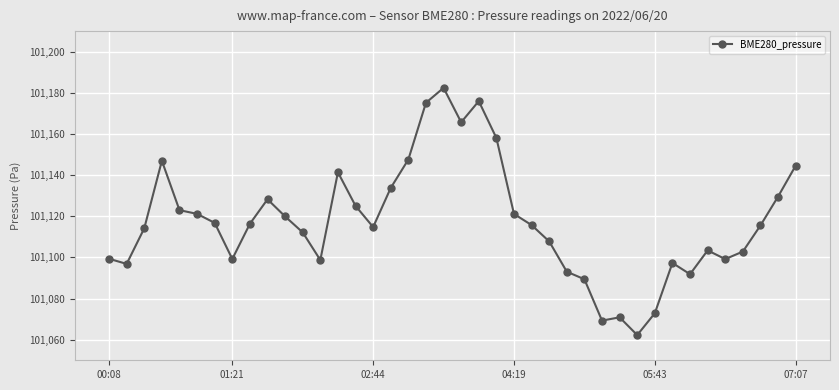

True or false: there are more than 0 points higher than both neighbors.

True